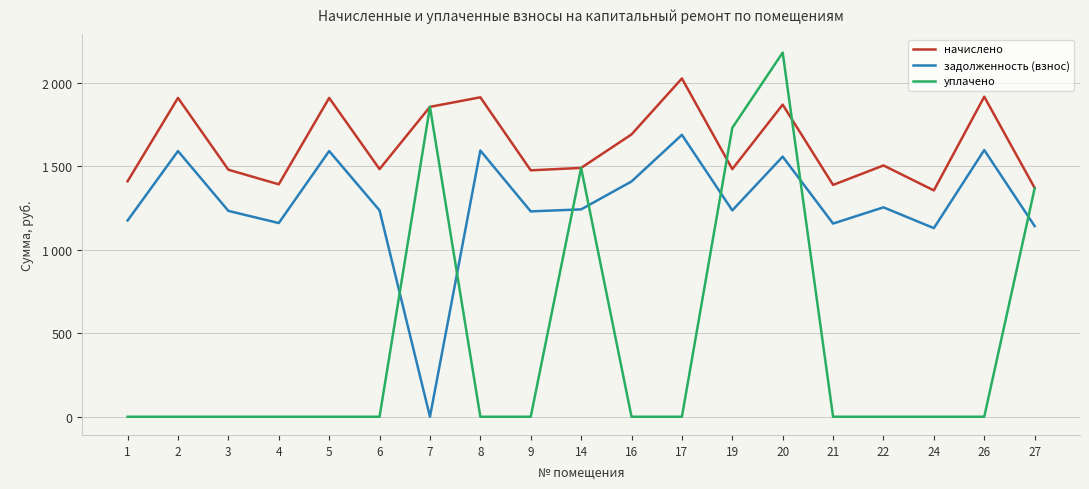

Which series has the widest spread of values?

уплачено